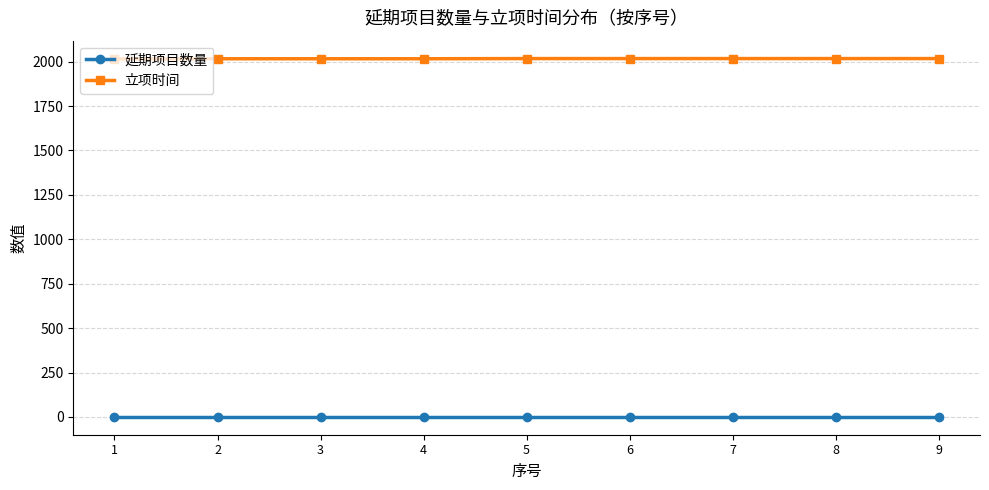

What is the value of the 延期项目数量 point at the 6th from the left?

1.0